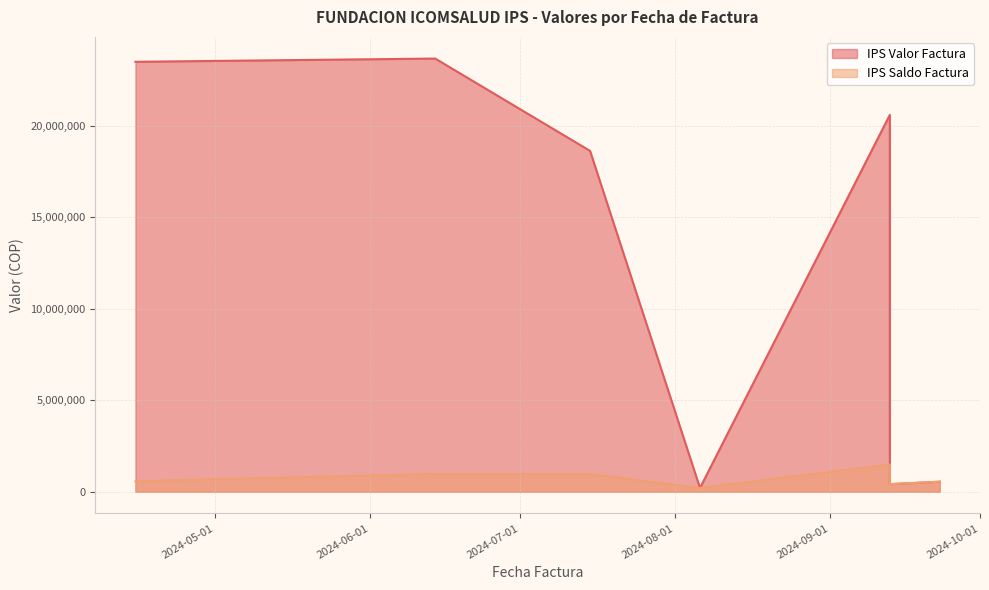

Which series has the widest spread of values?

IPS Valor Factura